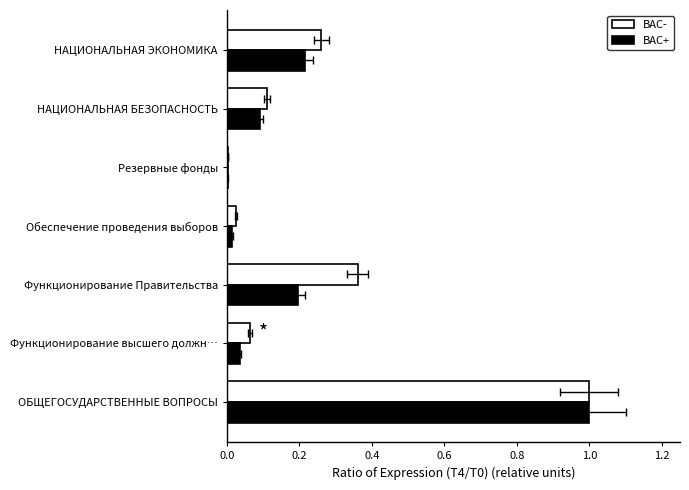

At how many categories does at least one series exceed 0?

7